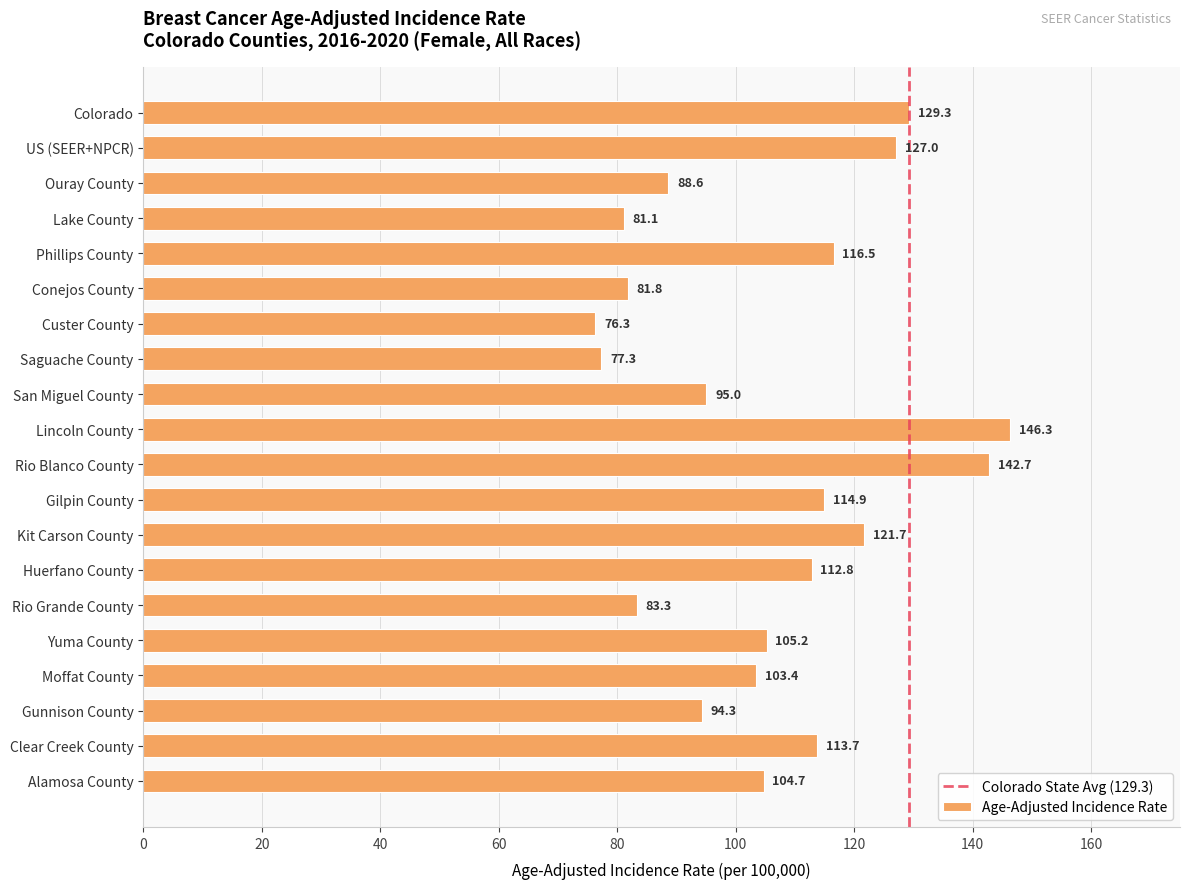

What is the difference between the values at Gunnison County and Lake County?

13.2